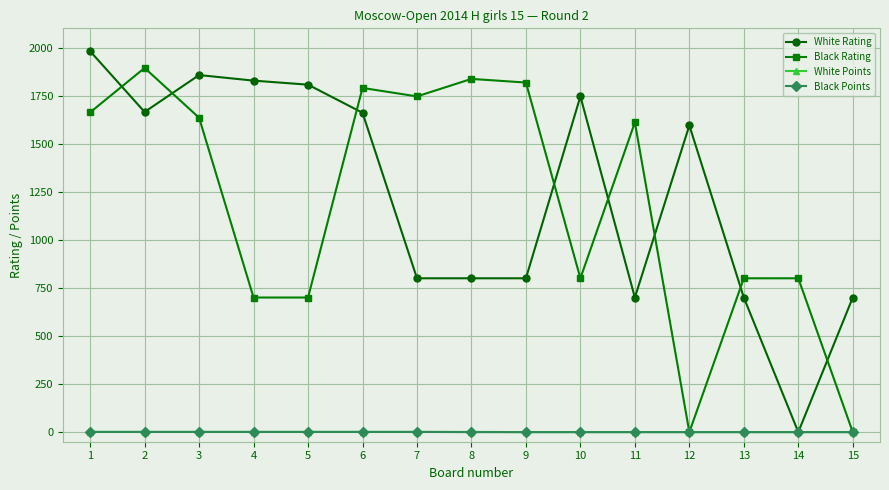

Is the value of Black Rating at 5 greater than the value of Black Points at 11?

Yes